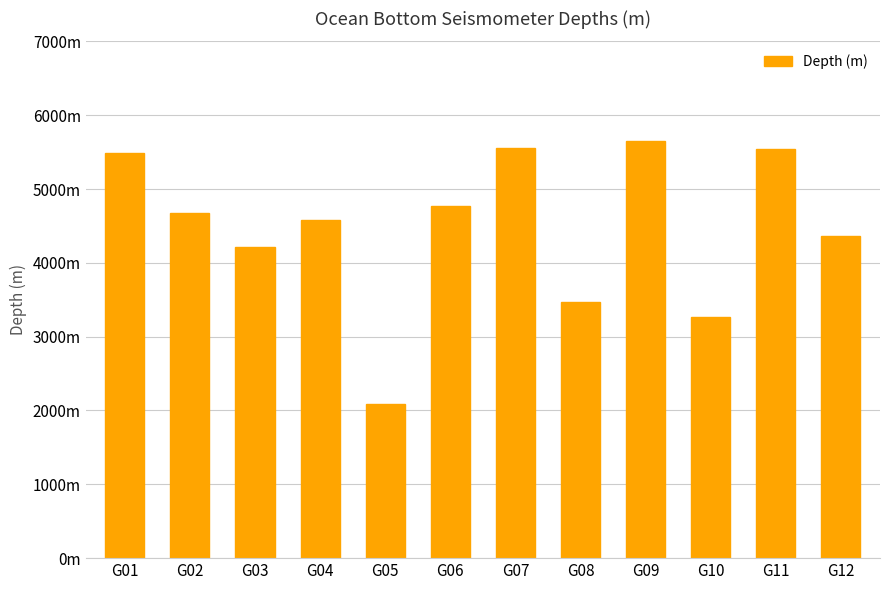

What is the change in value from G07 to G09?

+96